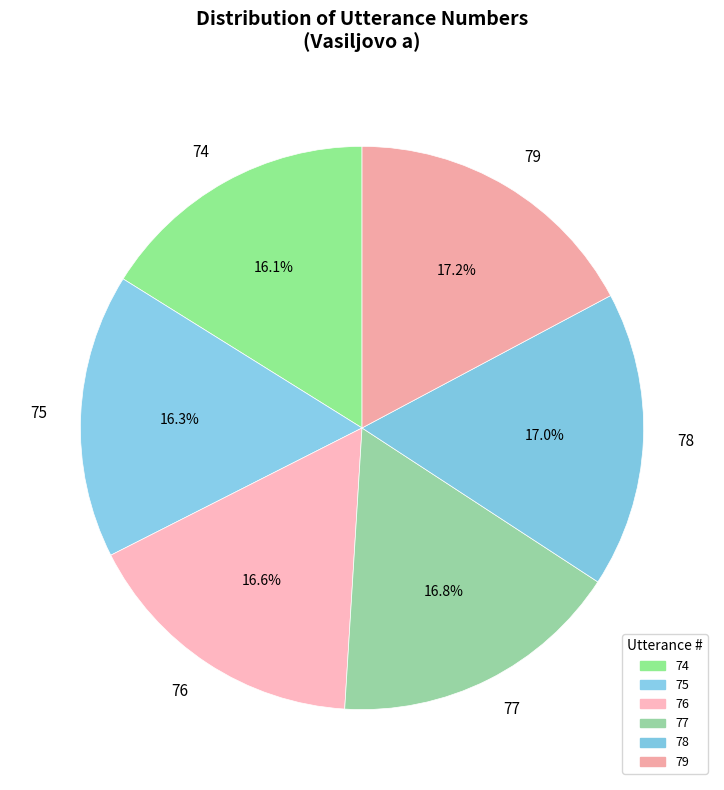

To the nearest percent, what is the average slice percentage?

17%